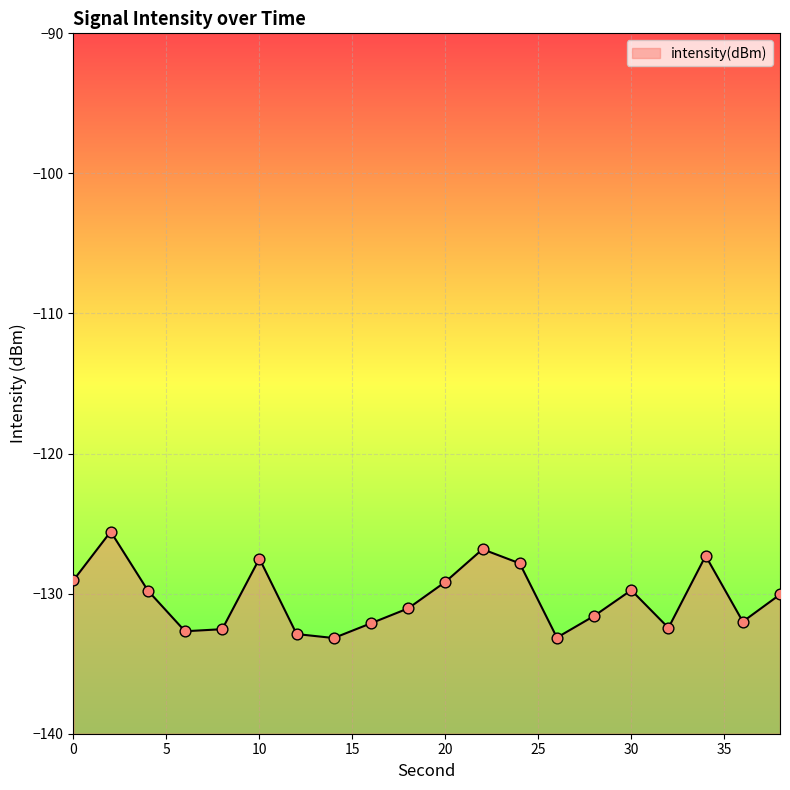

Which has a higher value, 34 or 16?

34